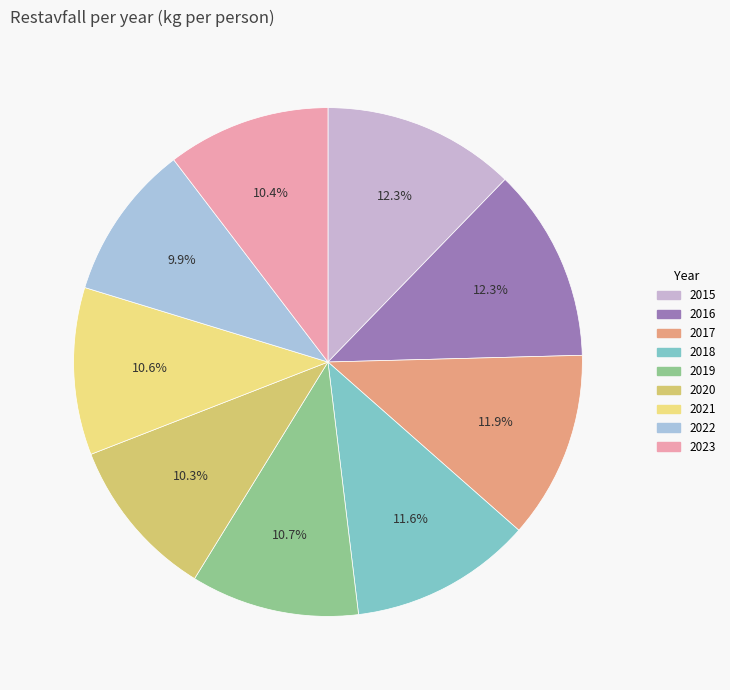

What portion of the pie excludes 2020?

89.7%